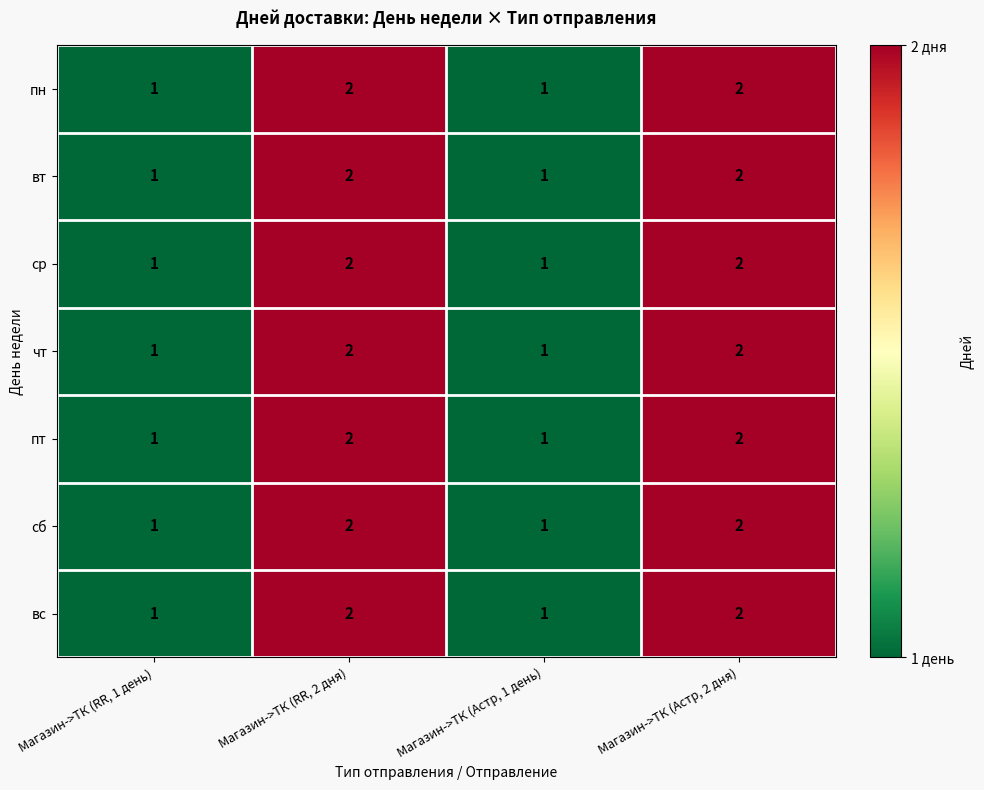

The сб series shows 2 at Магазин->ТК (RR, 1 день). True or false?

False